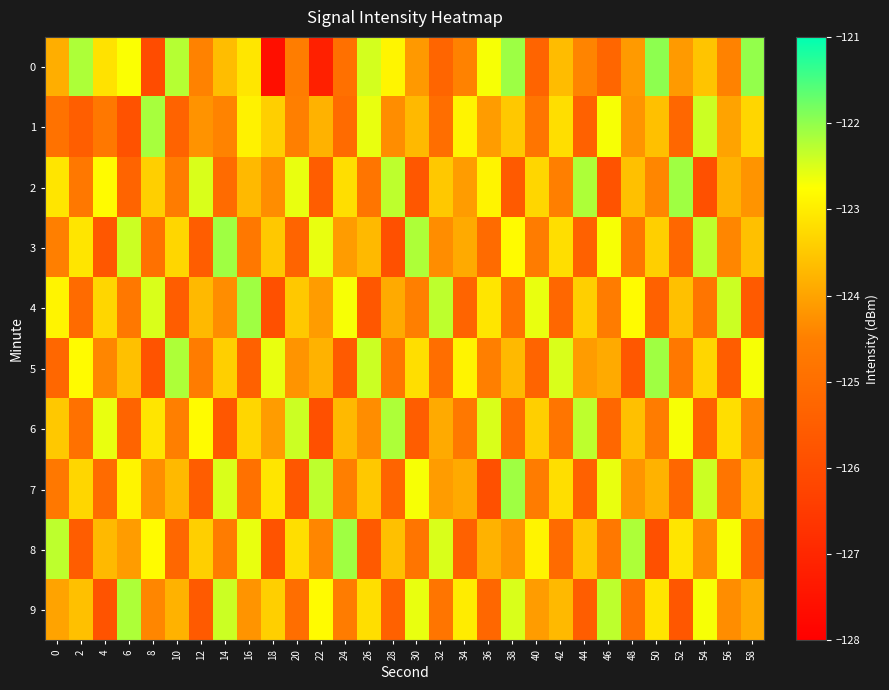

At how many categories does at least one series exceed -127?

30